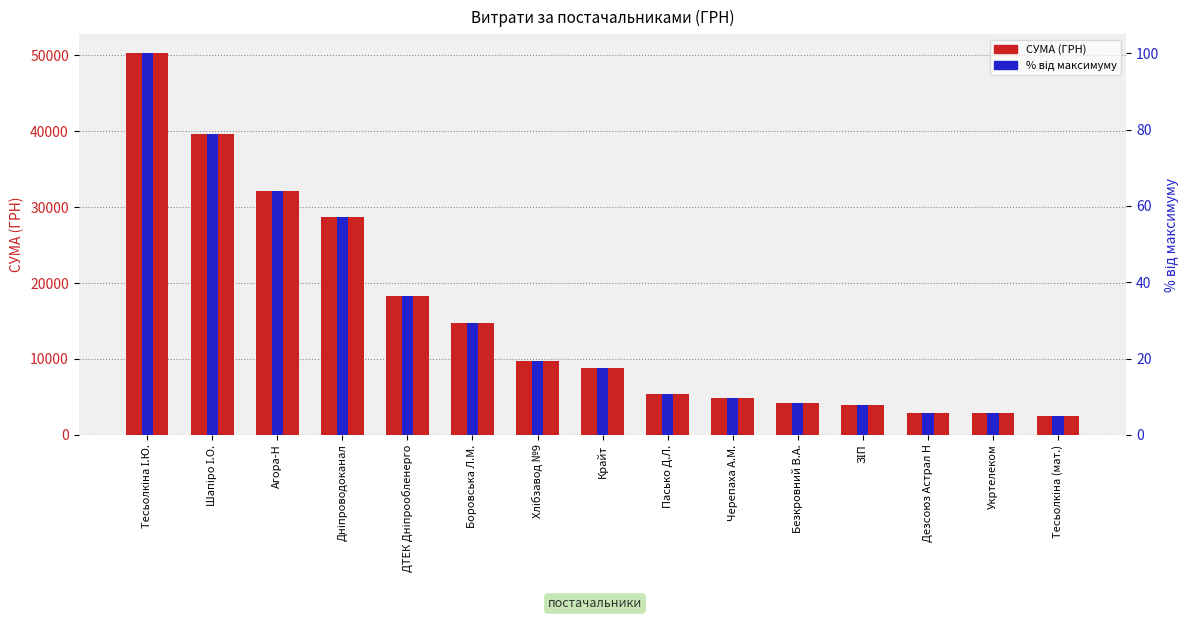

What position from the left is Укртелеком?

14